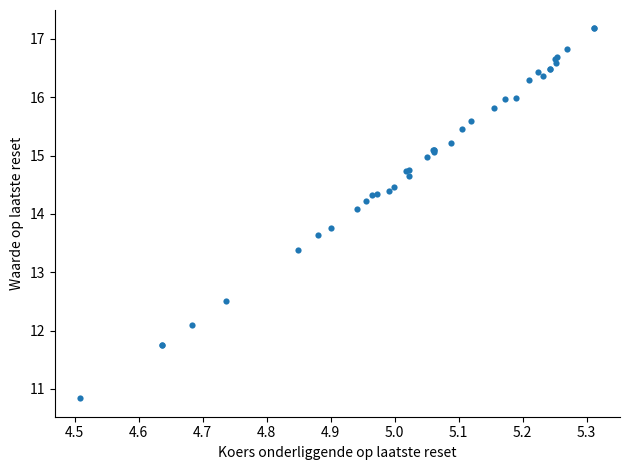

What Y value in the scatter plot is closest to 14?

14.1